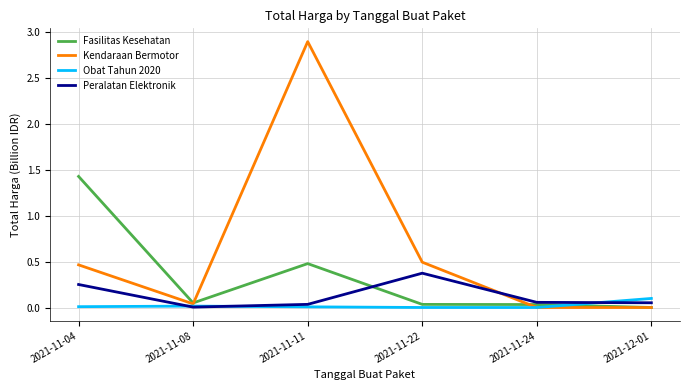

Which series has the widest spread of values?

Kendaraan Bermotor